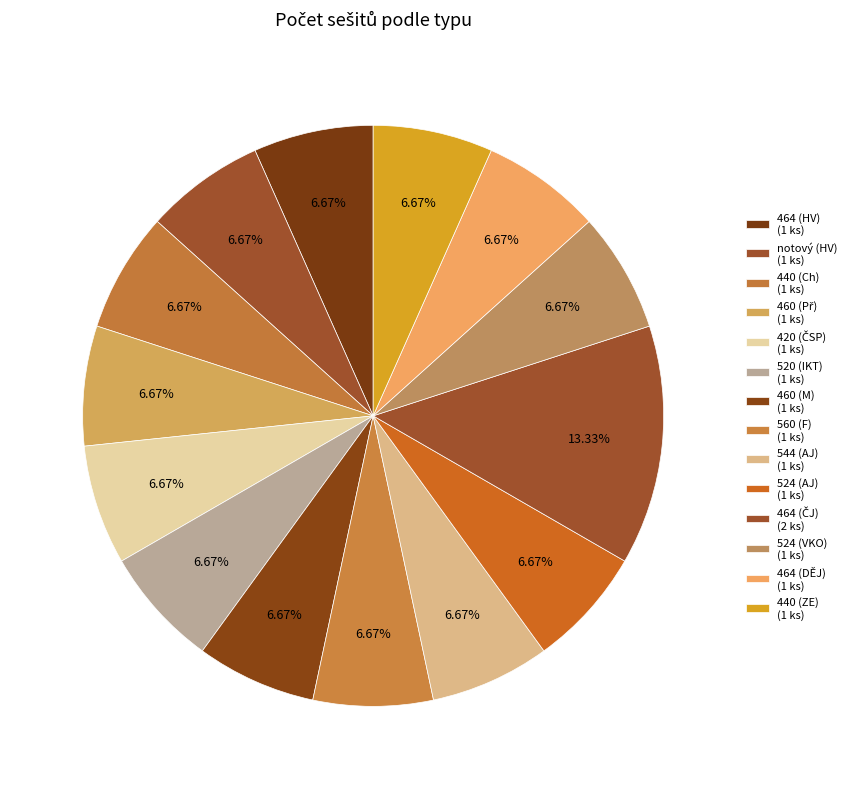

What portion of the pie excludes 560 (F)?

93.3%